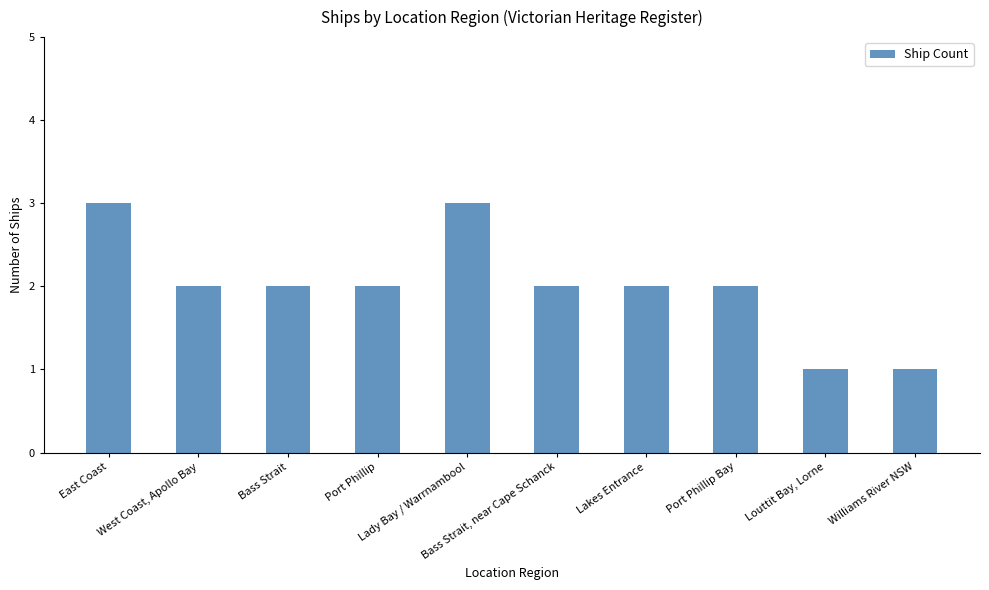

At which label does the data first exceed 2?

East Coast